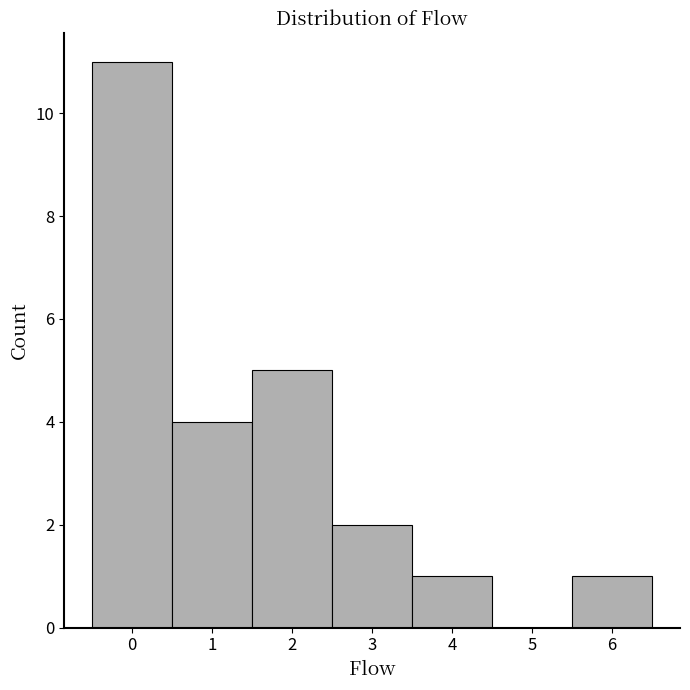

Which range on the x-axis has the tallest bar?

-0.5 to 0.5